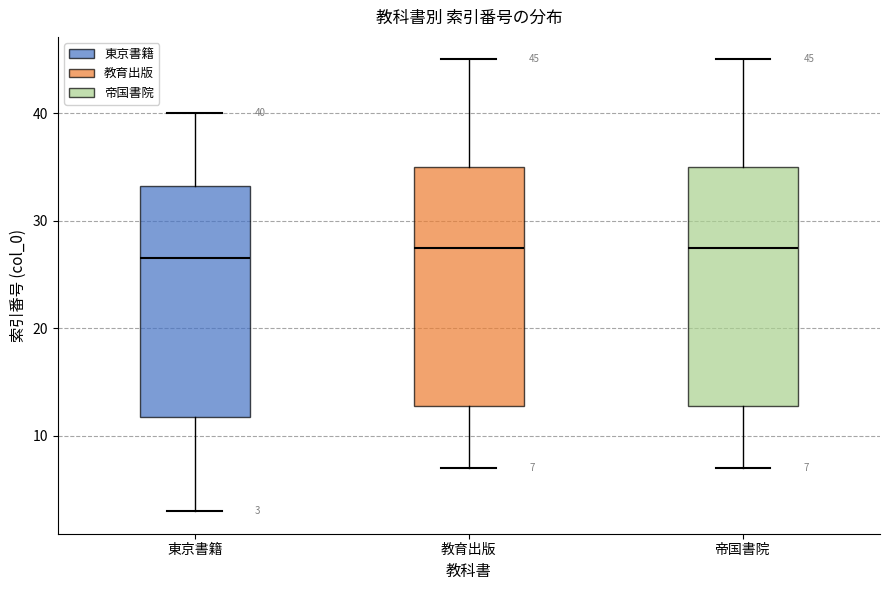

Which box's median line is the lowest?

東京書籍